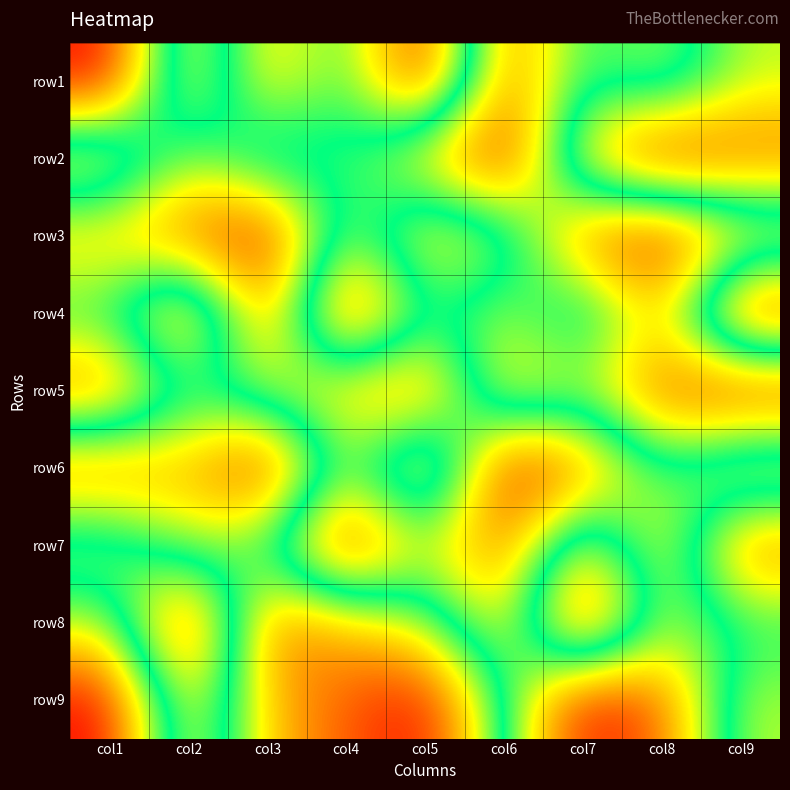

At which category does the chart reach its minimum across all series?

col1